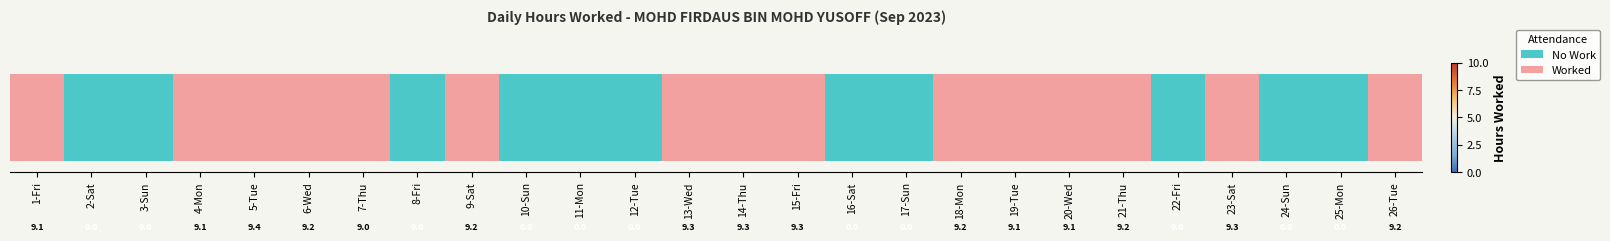

Reading left to right, what are all the values shown in this chart?

1-Fri=9.1	2-Sat=0.0	3-Sun=0.0	4-Mon=9.1	5-Tue=9.4	6-Wed=9.2	7-Thu=9.0	8-Fri=0.0	9-Sat=9.2	10-Sun=0.0	11-Mon=0.0	12-Tue=0.0	13-Wed=9.3	14-Thu=9.3	15-Fri=9.3	16-Sat=0.0	17-Sun=0.0	18-Mon=9.2	19-Tue=9.1	20-Wed=9.1	21-Thu=9.2	22-Fri=0.0	23-Sat=9.3	24-Sun=0.0	25-Mon=0.0	26-Tue=9.2